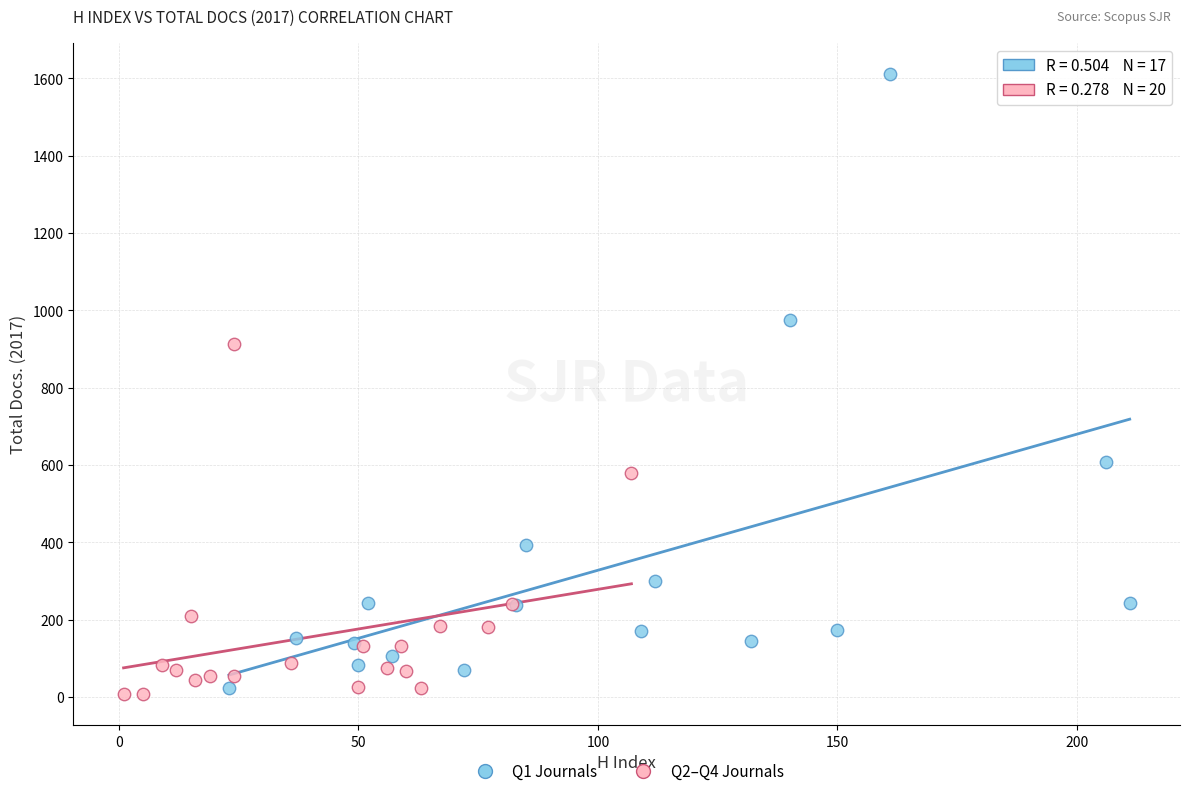

Which series has the widest spread of Y values?

Q1 Journals